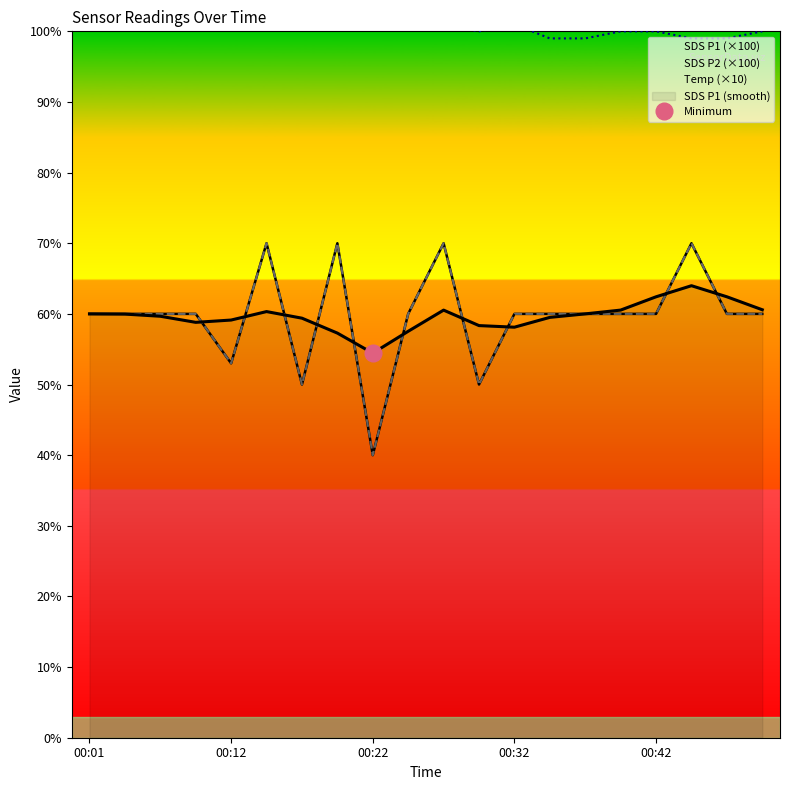

How many categories are shown in the chart?

20